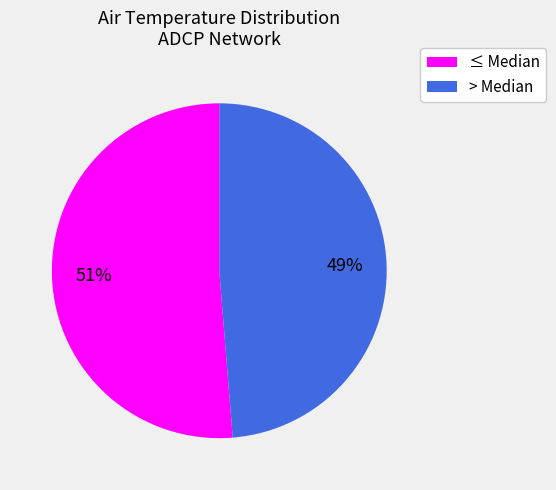

Is there any slice that represents more than half of the pie?

Yes